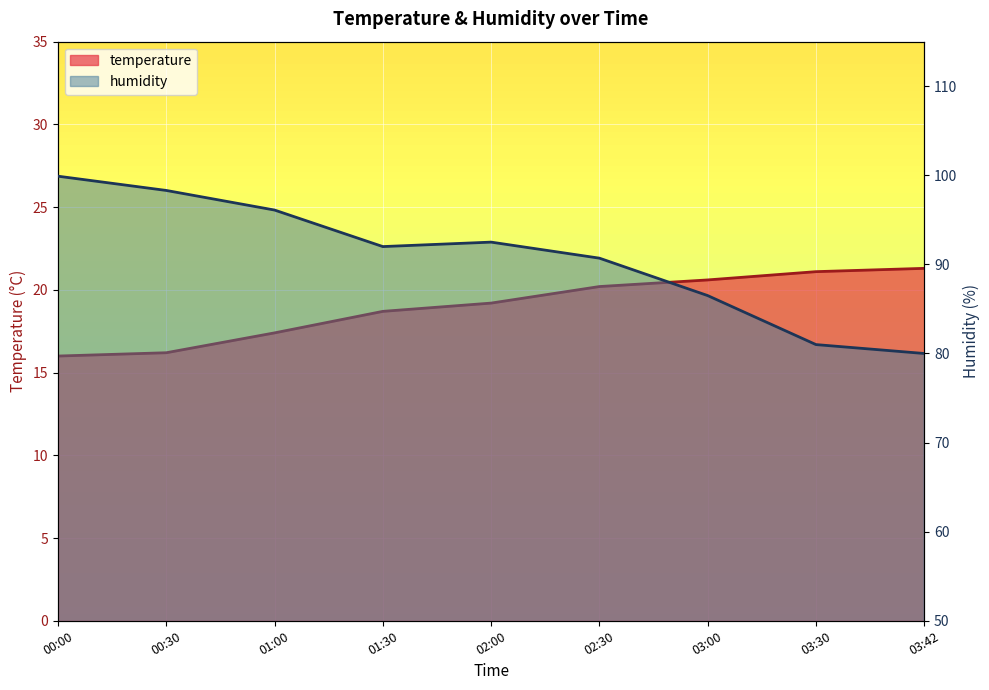

Which series has the widest spread of values?

humidity